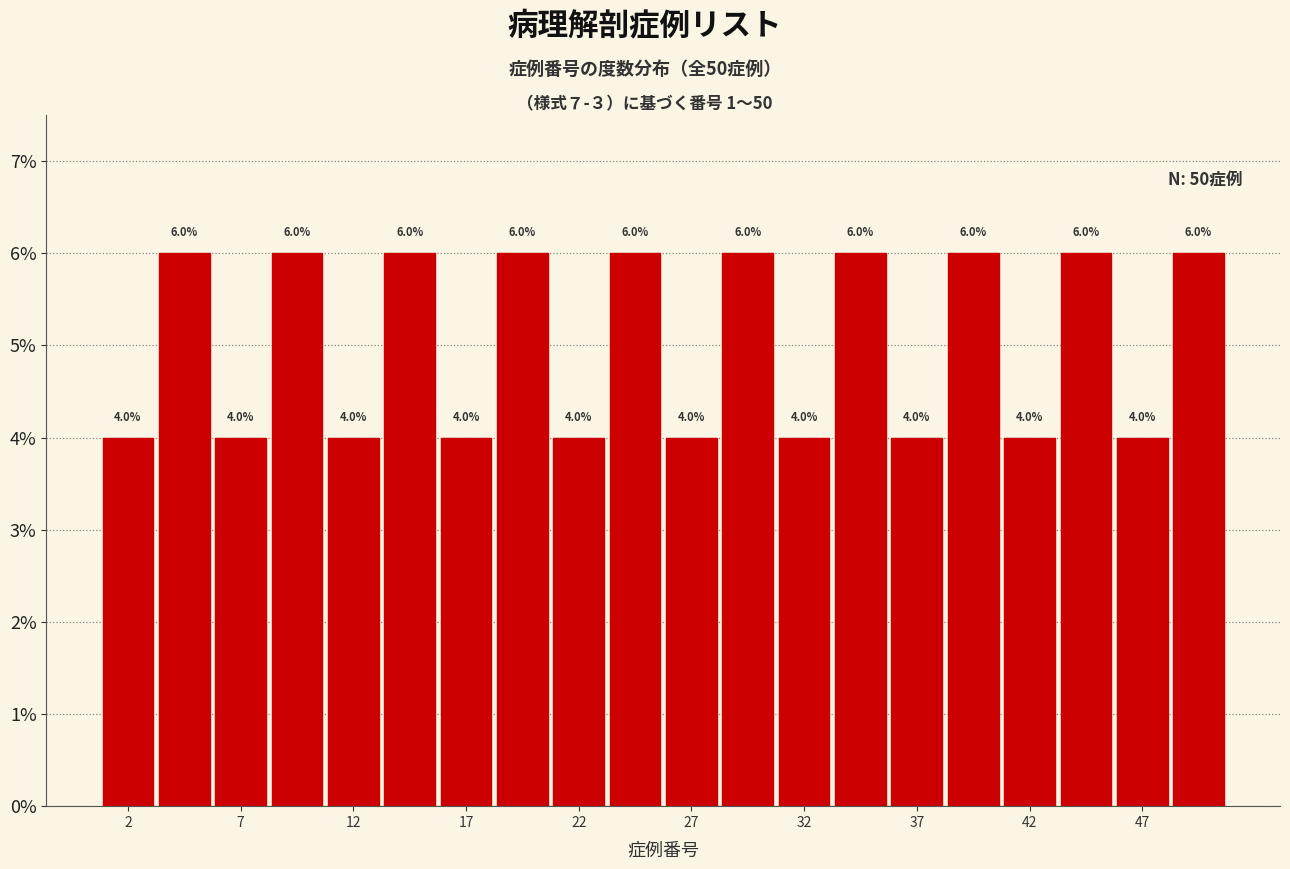

Reading left to right, list every bar in this chart as the range it spans on the x-axis followed by its height.

0.5 to 3.0: 4.0
3.0 to 5.5: 6.0
5.5 to 8.0: 4.0
8.0 to 10.5: 6.0
10.5 to 13.0: 4.0
13.0 to 15.5: 6.0
15.5 to 18.0: 4.0
18.0 to 20.5: 6.0
20.5 to 23.0: 4.0
23.0 to 25.5: 6.0
25.5 to 28.0: 4.0
28.0 to 30.5: 6.0
30.5 to 33.0: 4.0
33.0 to 35.5: 6.0
35.5 to 38.0: 4.0
38.0 to 40.5: 6.0
40.5 to 43.0: 4.0
43.0 to 45.5: 6.0
45.5 to 48.0: 4.0
48.0 to 50.5: 6.0